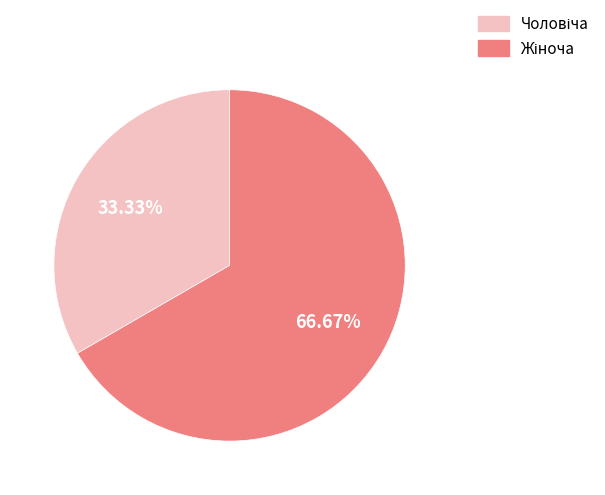

Is there a majority slice in this chart?

Yes